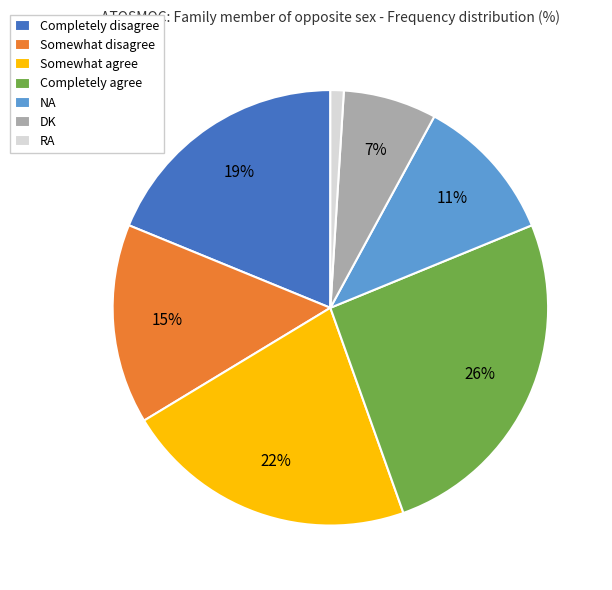

Is Completely agree the majority of the pie?

No